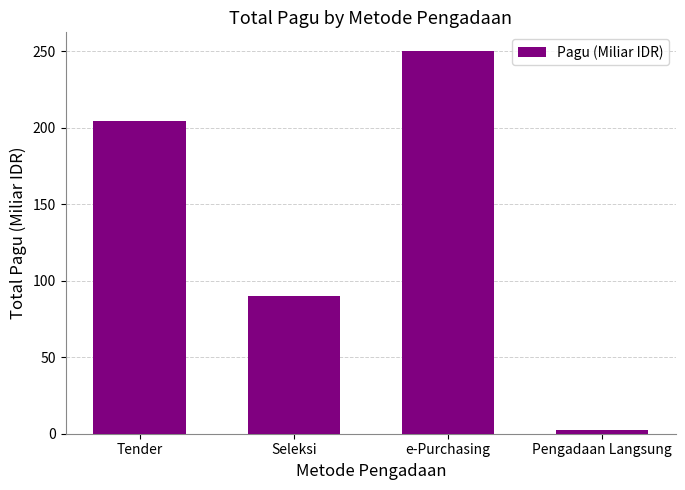

Reading right to left, extract all data points from this chart.

2.2	249.8	89.9	204.5